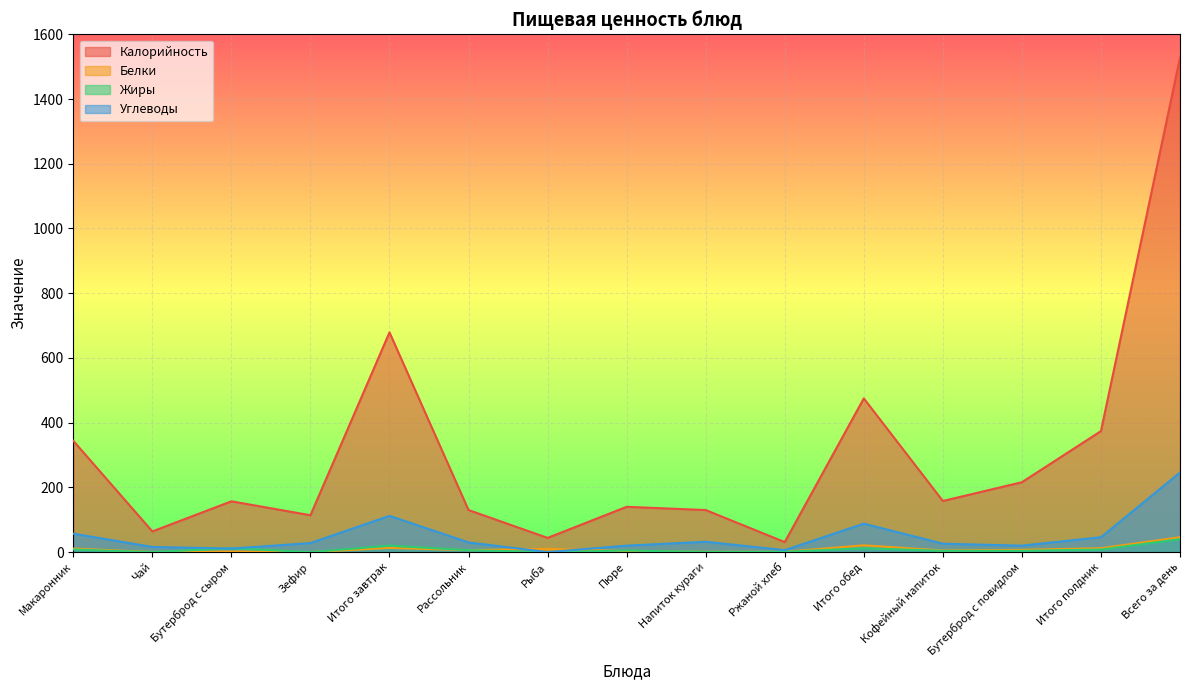

How many lines are shown in the chart?

4